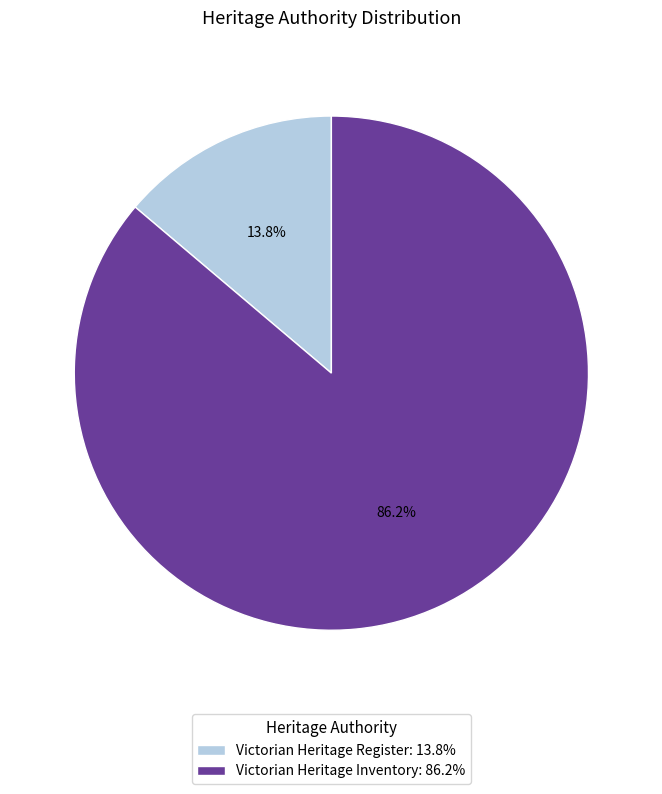

Do Victorian Heritage Inventory and Victorian Heritage Register together represent more than half of the pie?

Yes